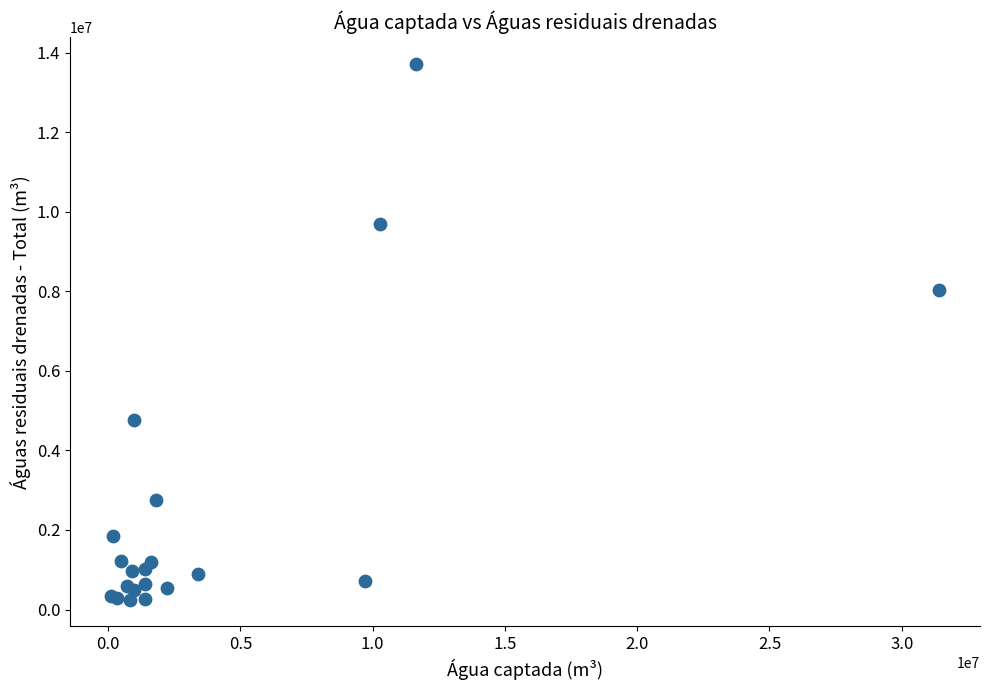

What Y value in the scatter plot is closest to 6985338?

8031919